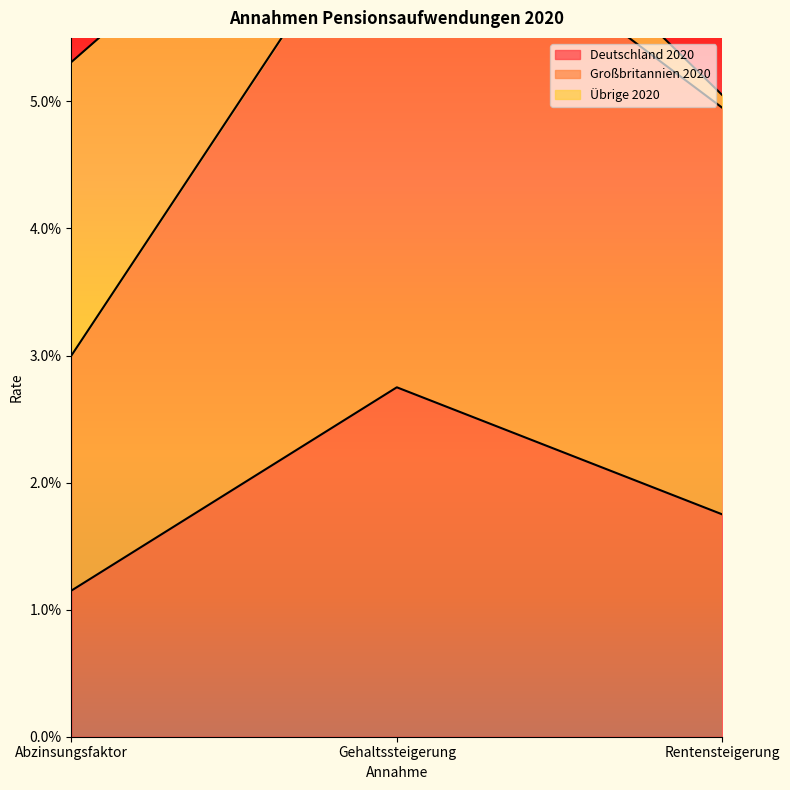

At which category is the sum across all series the highest?

Gehaltssteigerung